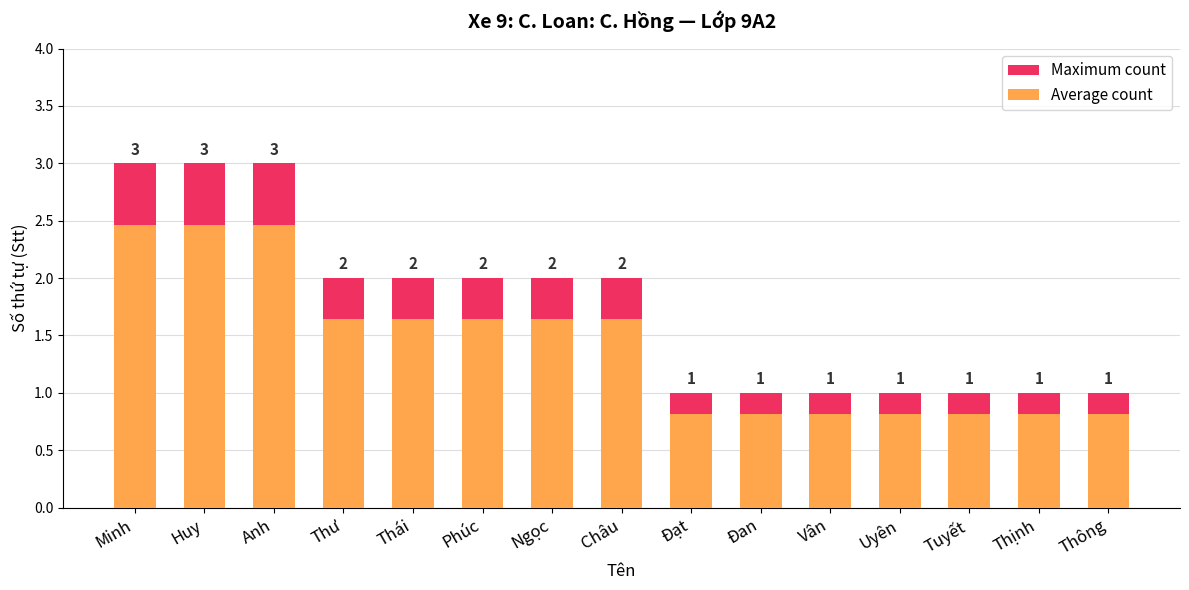

Rank the series at Thái from highest to lowest value.

Maximum count, Average count